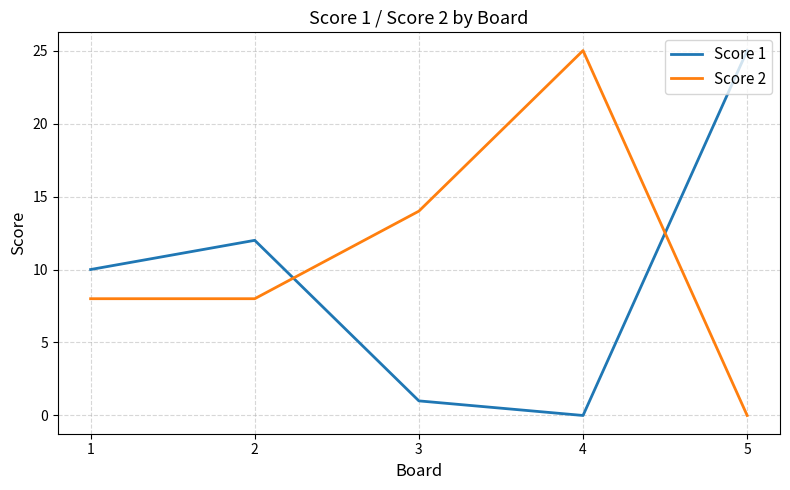

What is the average value of the Score 1 series?

10